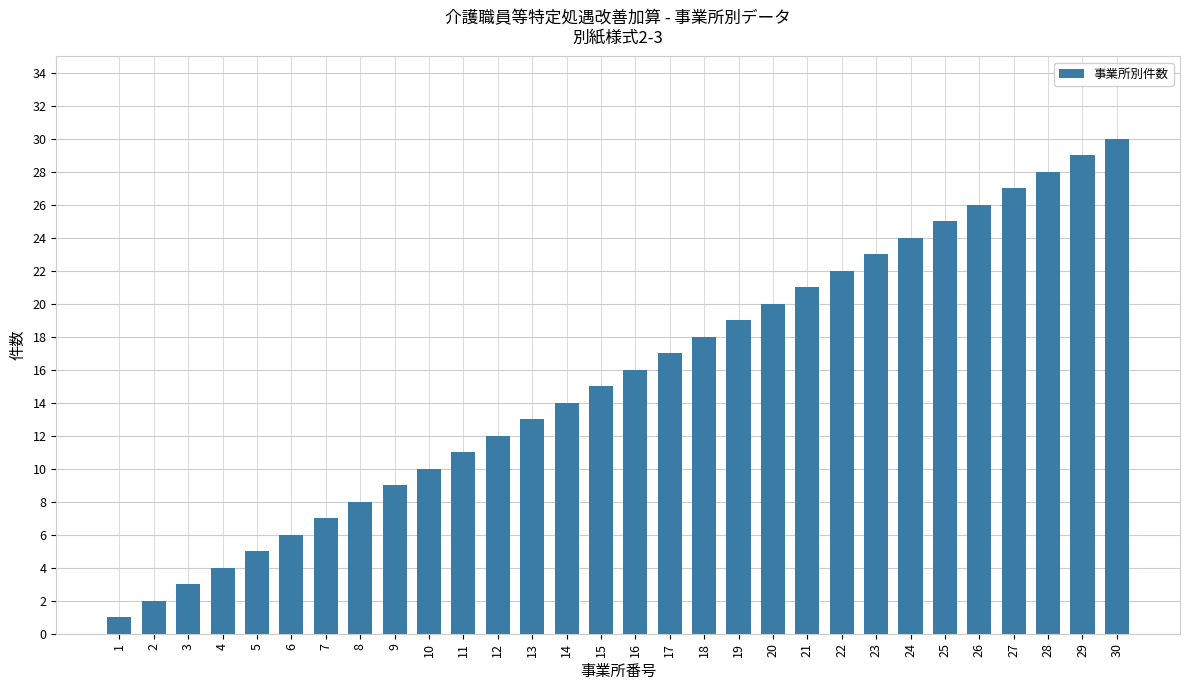

List the labels in order of value, smallest first.

1, 2, 3, 4, 5, 6, 7, 8, 9, 10, 11, 12, 13, 14, 15, 16, 17, 18, 19, 20, 21, 22, 23, 24, 25, 26, 27, 28, 29, 30